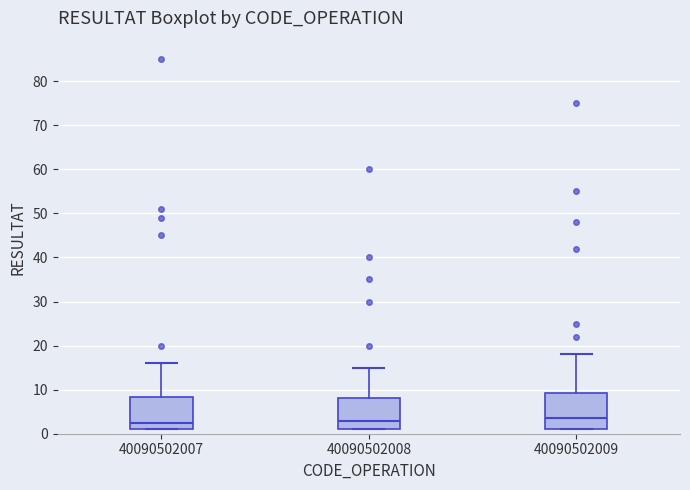

Where is the lower edge of the box at x = 40090502008 on the y-axis? The values are not printed on the chart, so give them approximately, as read against the axis.

1